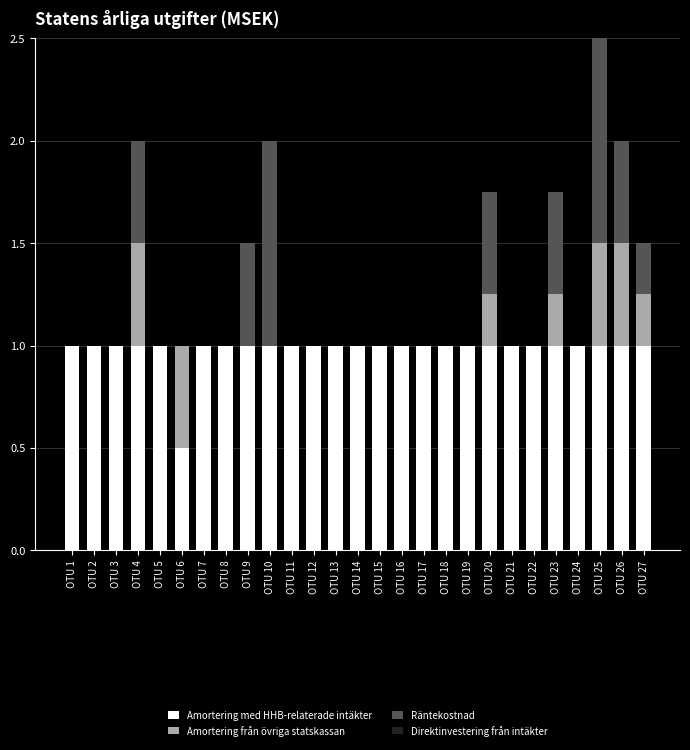

What is the total value across all series at OTU 2?

1.0